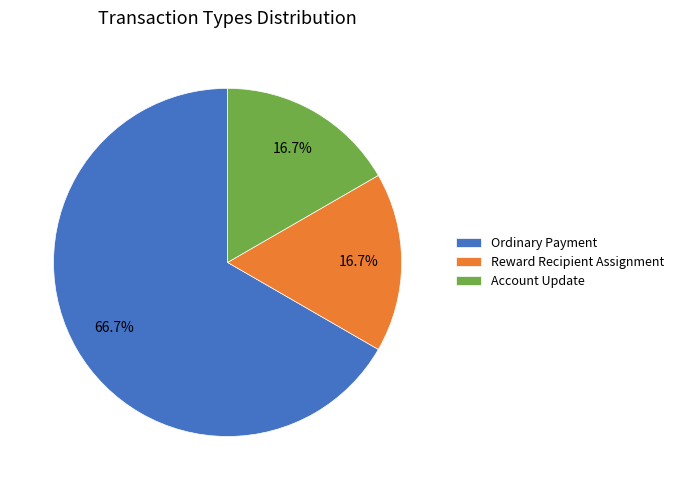

What percentage do Account Update and Ordinary Payment together represent?

83.3%